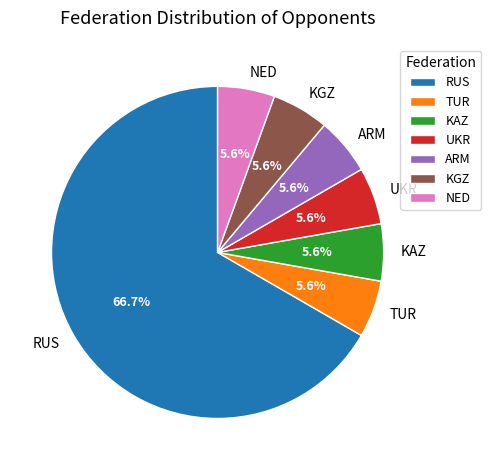

Combined, do NED and TUR account for over 50%?

No